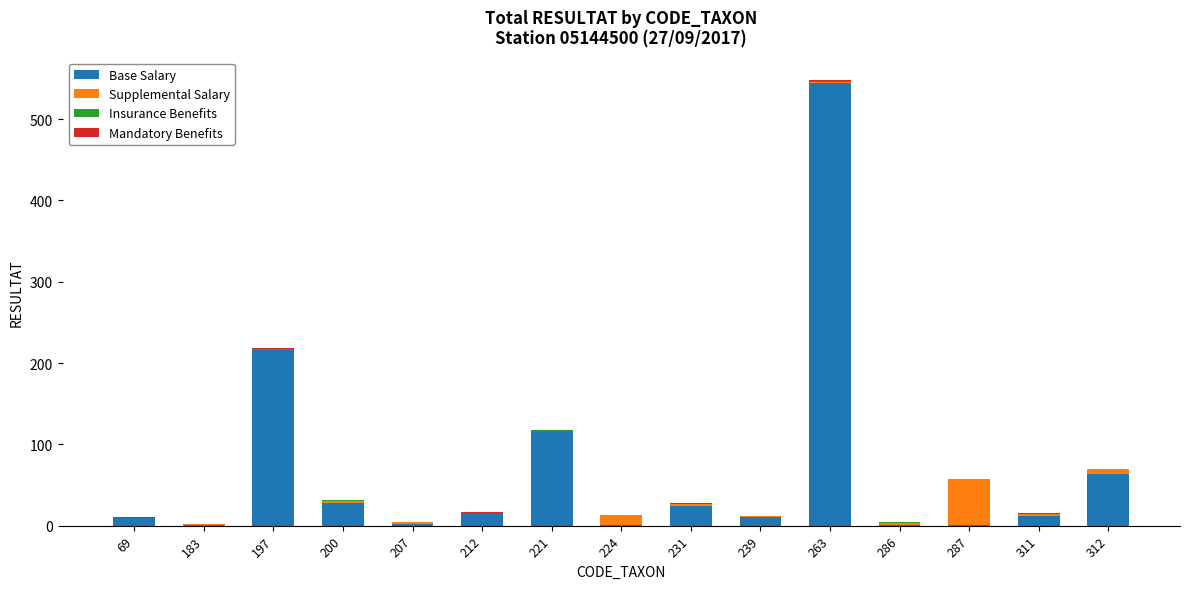

The Base Salary series shows 902 at 263. True or false?

False